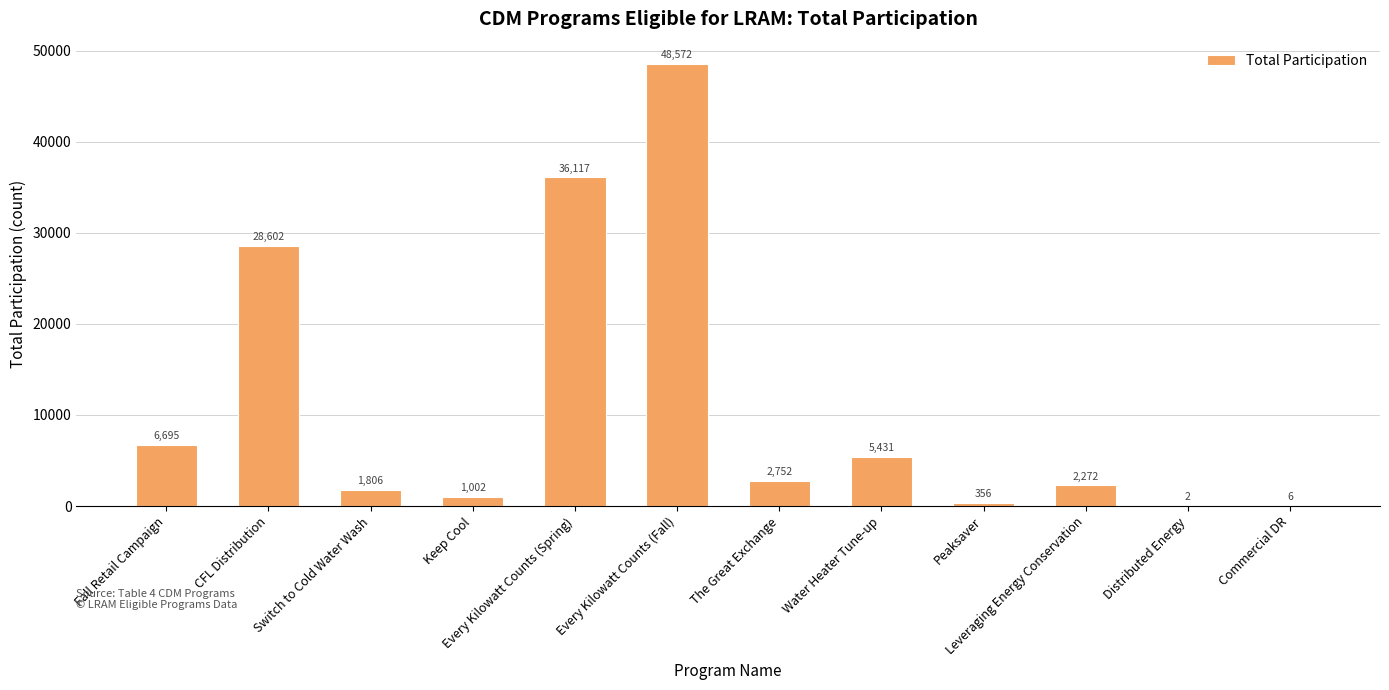

What value does the data have at Distributed Energy?

2